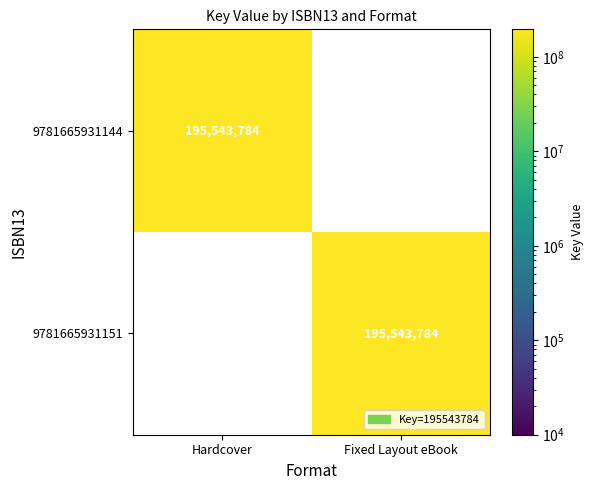

What is the sum of all 9781665931144 values?

195543784